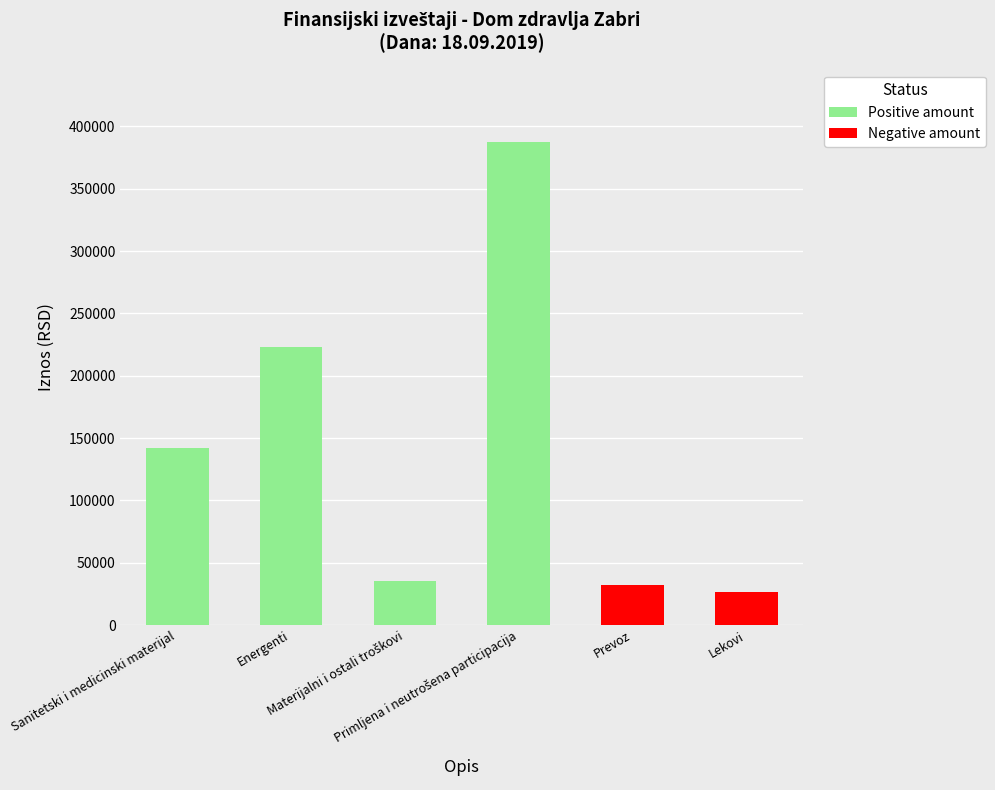

How many values in the Positive amount series exceed 141928?

3